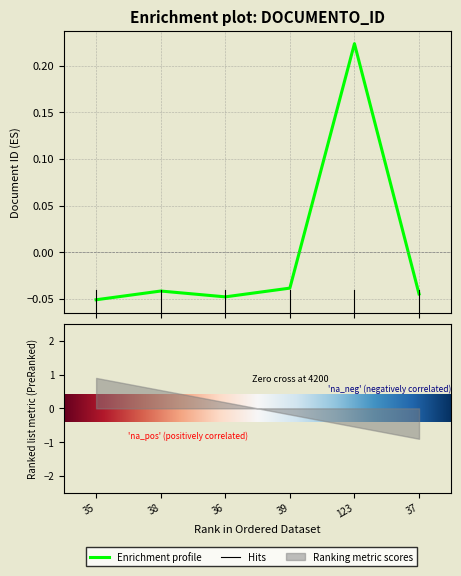

What is the difference between the maximum and minimum values?

0.3